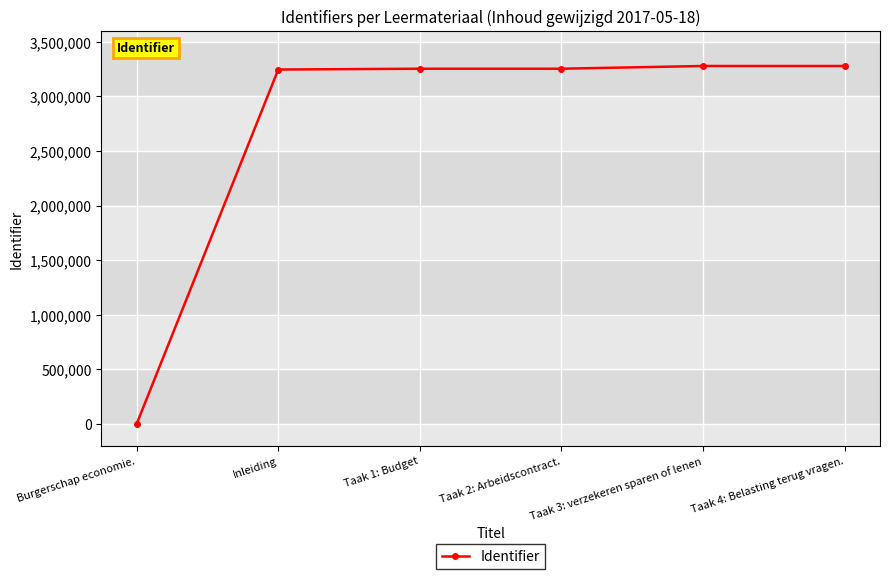

Which label corresponds to the smallest value in the chart?

Burgerschap economie.